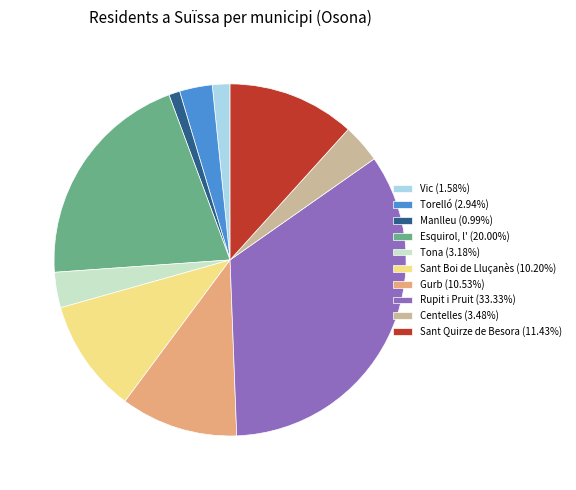

Is there a majority slice in this chart?

No